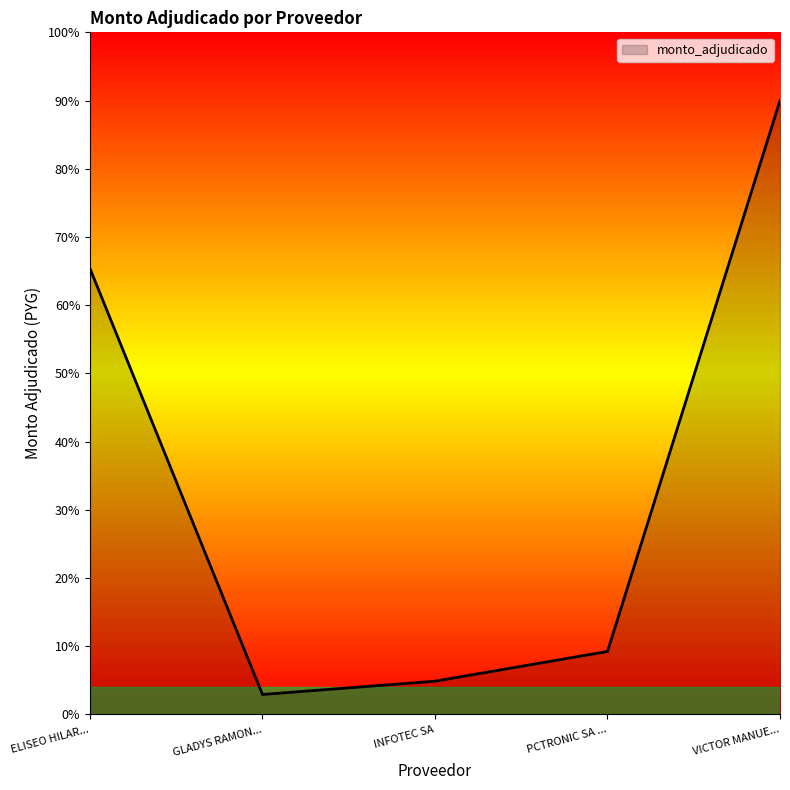

Which label corresponds to the largest value in the chart?

VICTOR MANUE...